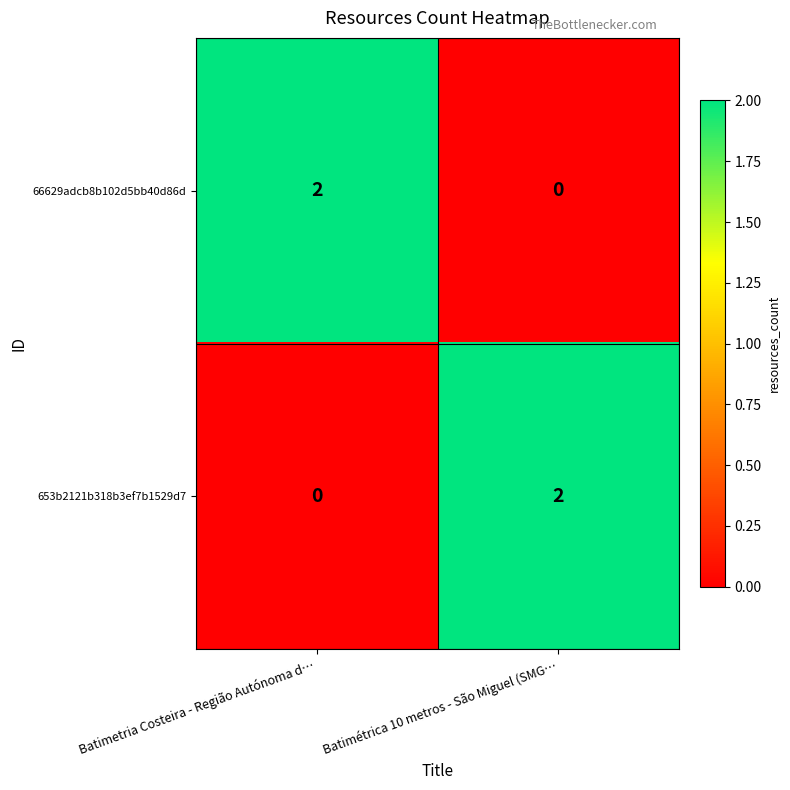

At which label does 653b2121b318b3ef7b1529d7 reach its peak?

Batimétrica 10 metros - São Miguel (SMG…